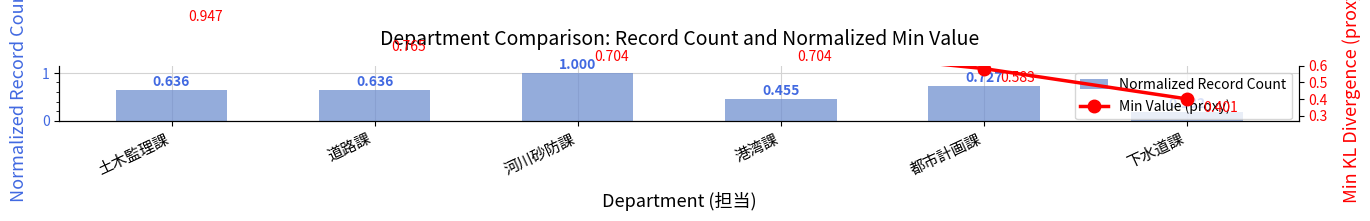

What is the label of the 2nd bar from the right?

都市計画課